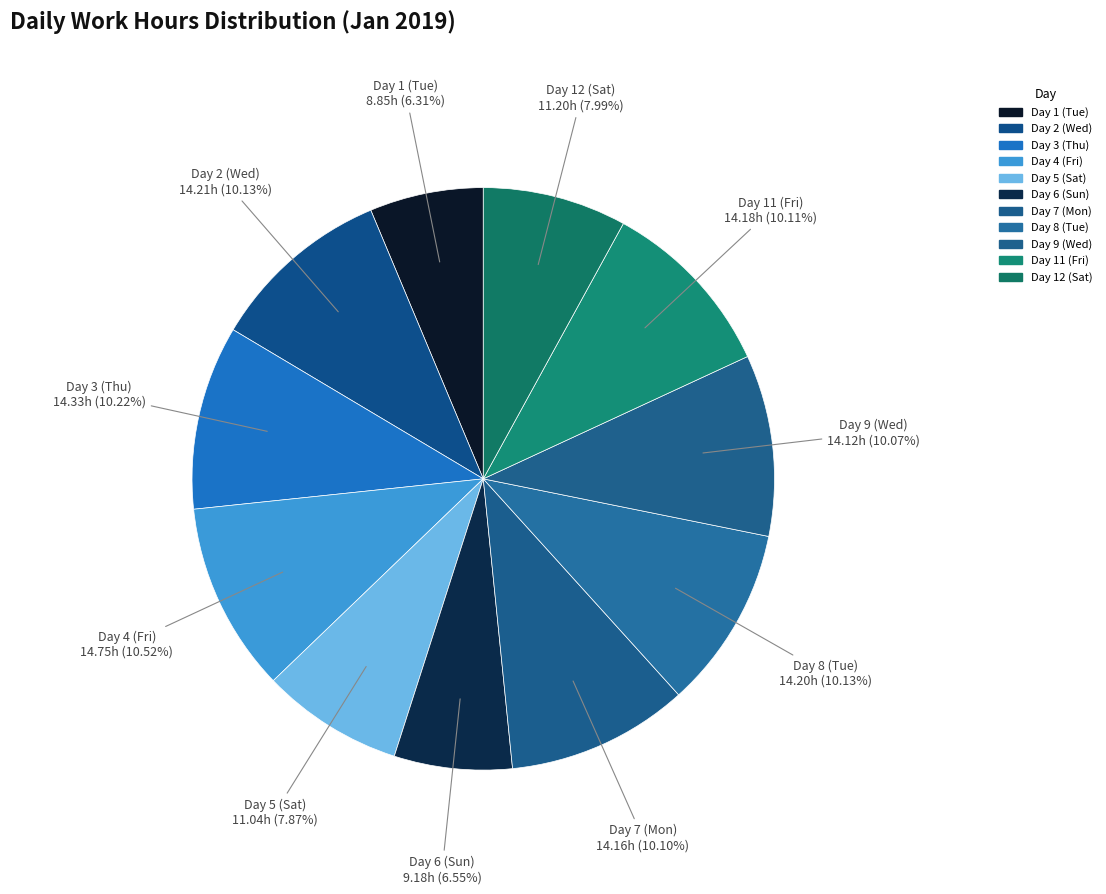

How many segments does this pie chart have?

11